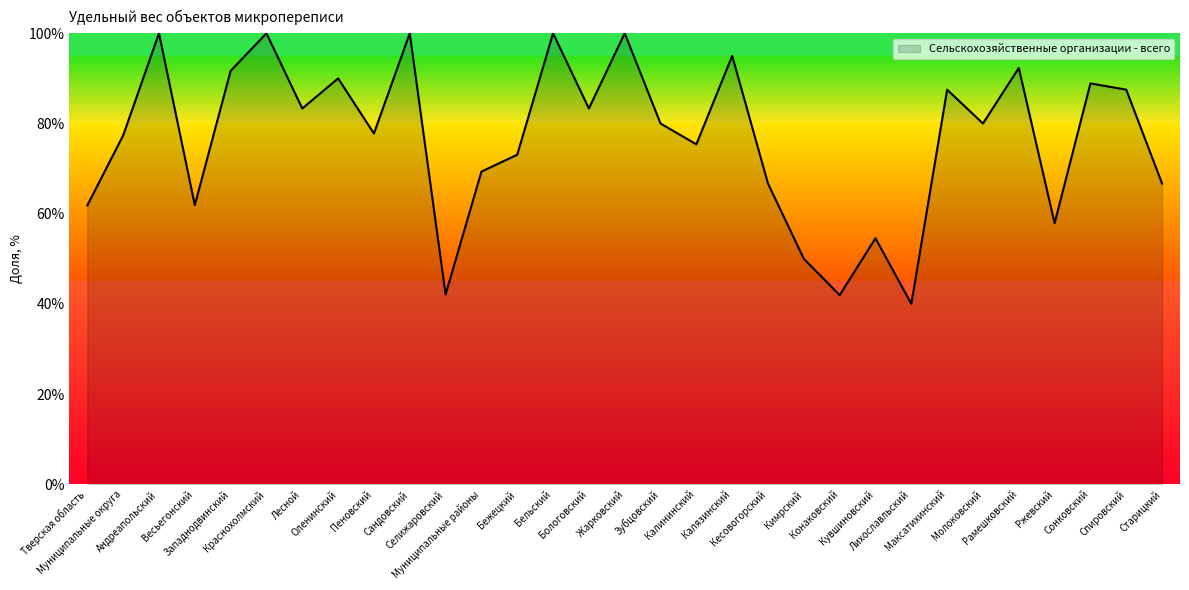

How many lines are shown in the chart?

1